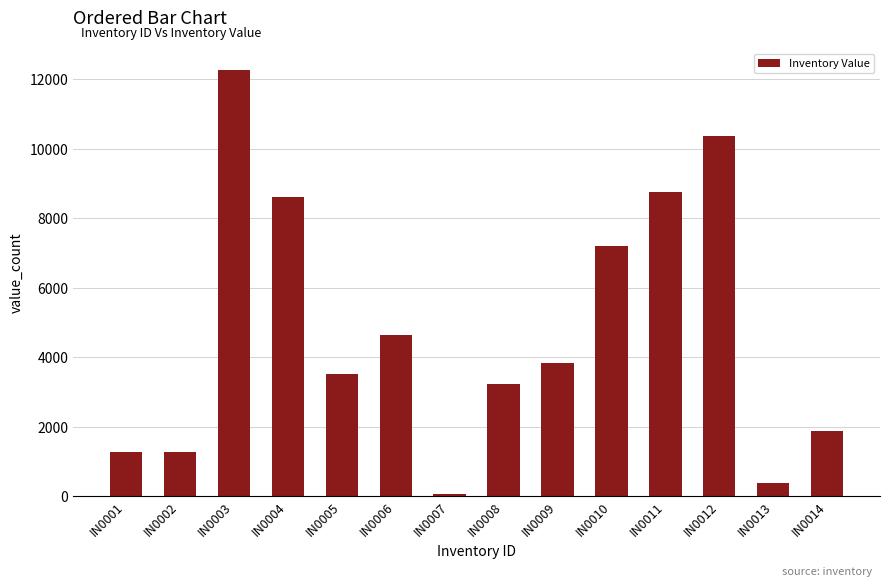

Does the chart contain stacked bars?

No